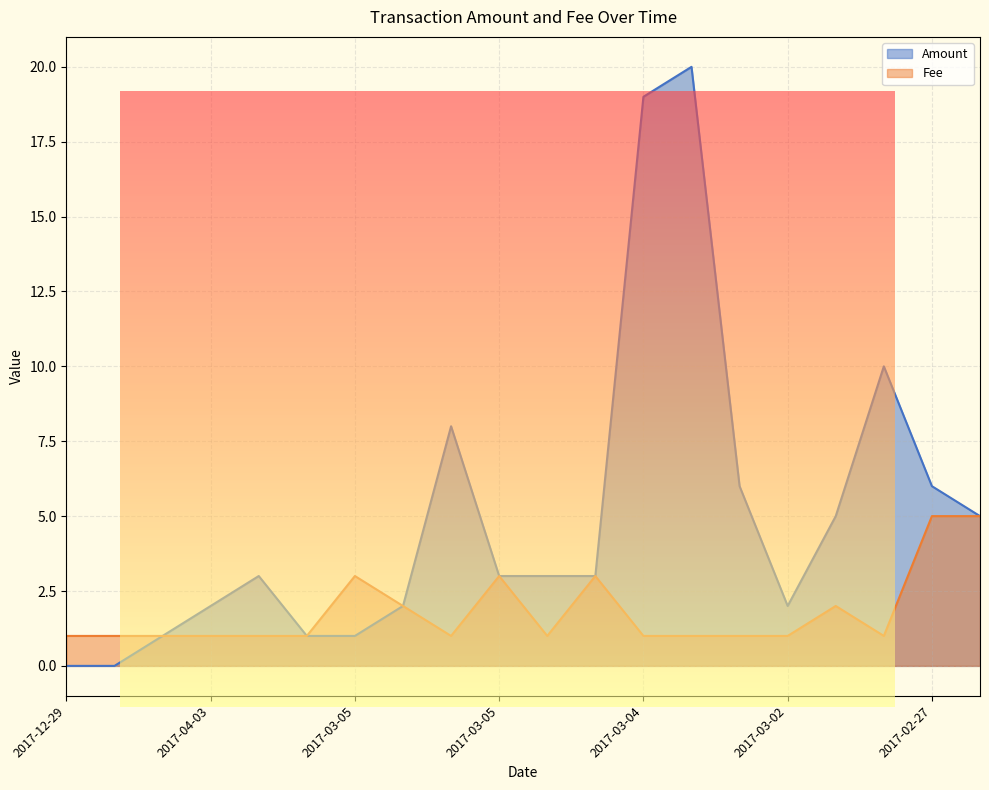

Count the number of categories in the chart.

20